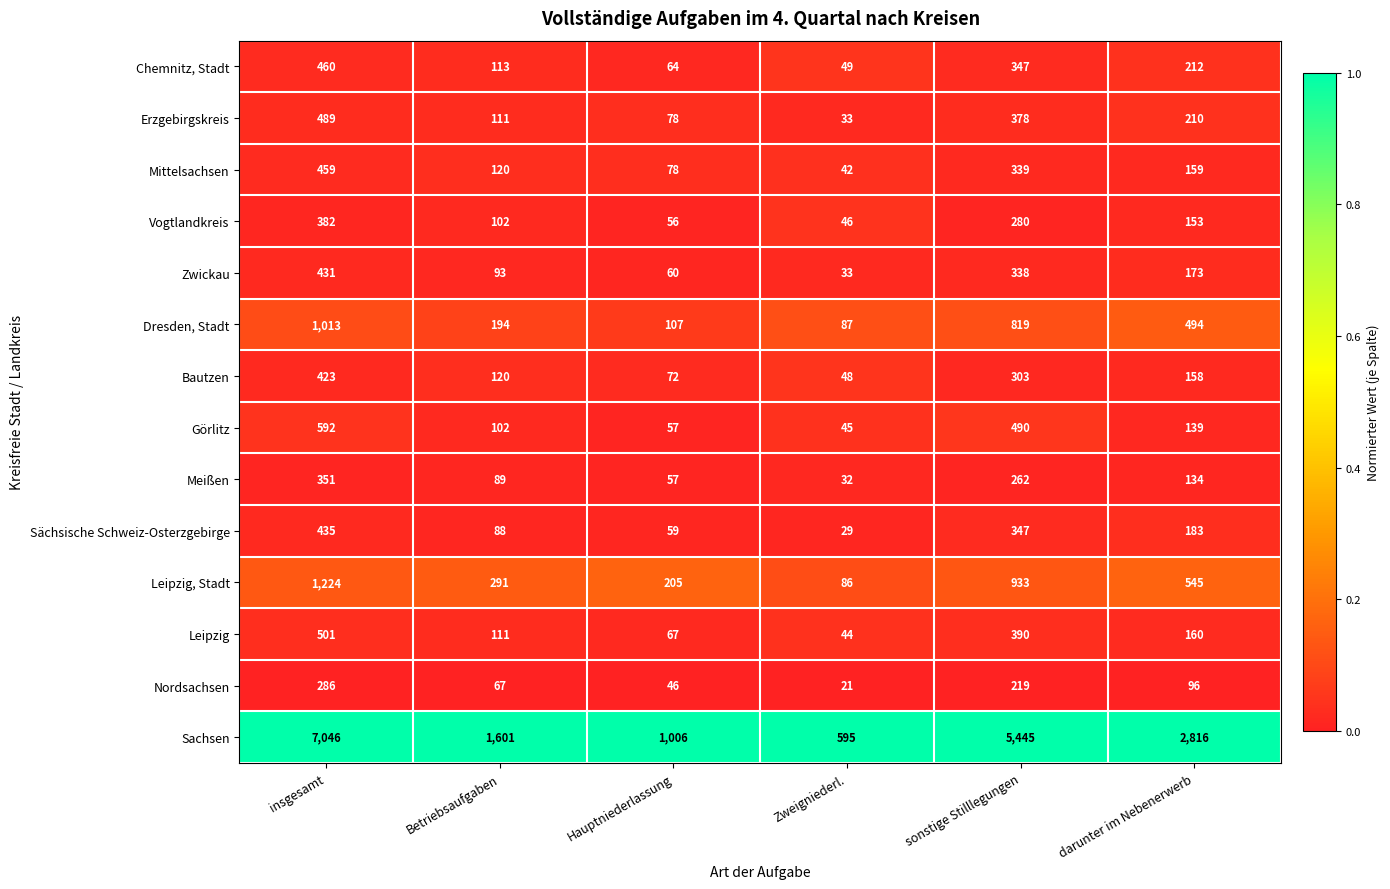

Is it true that Meißen equals 89 at Betriebsaufgaben?

True